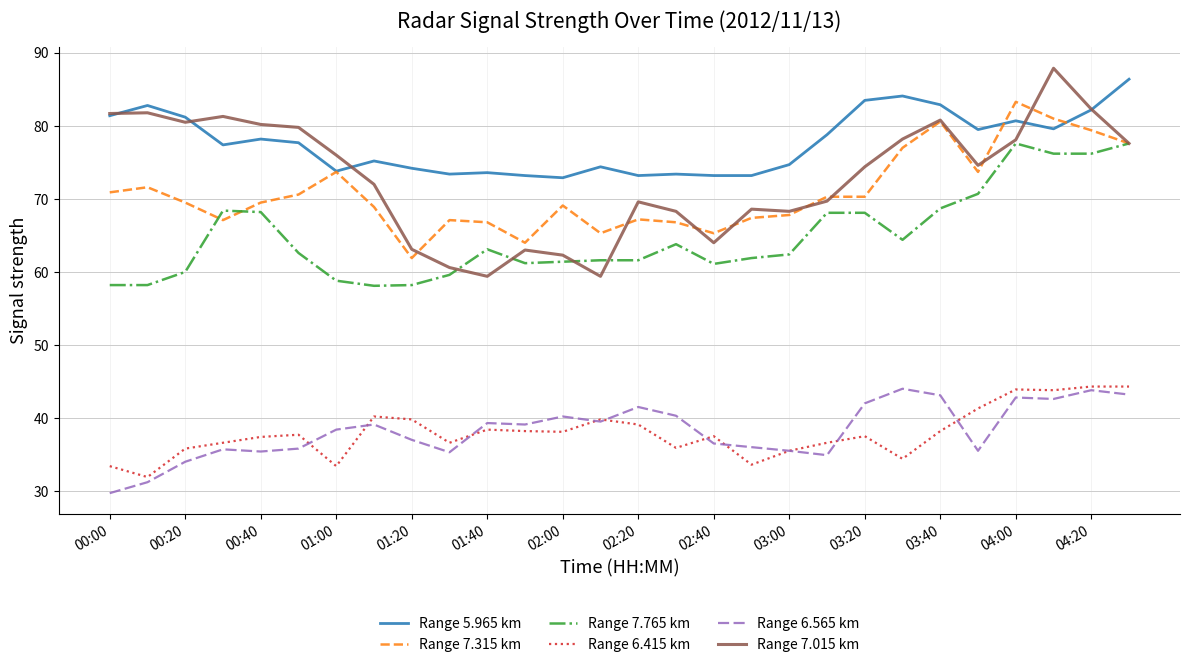

What is the maximum value shown in the chart?

87.9